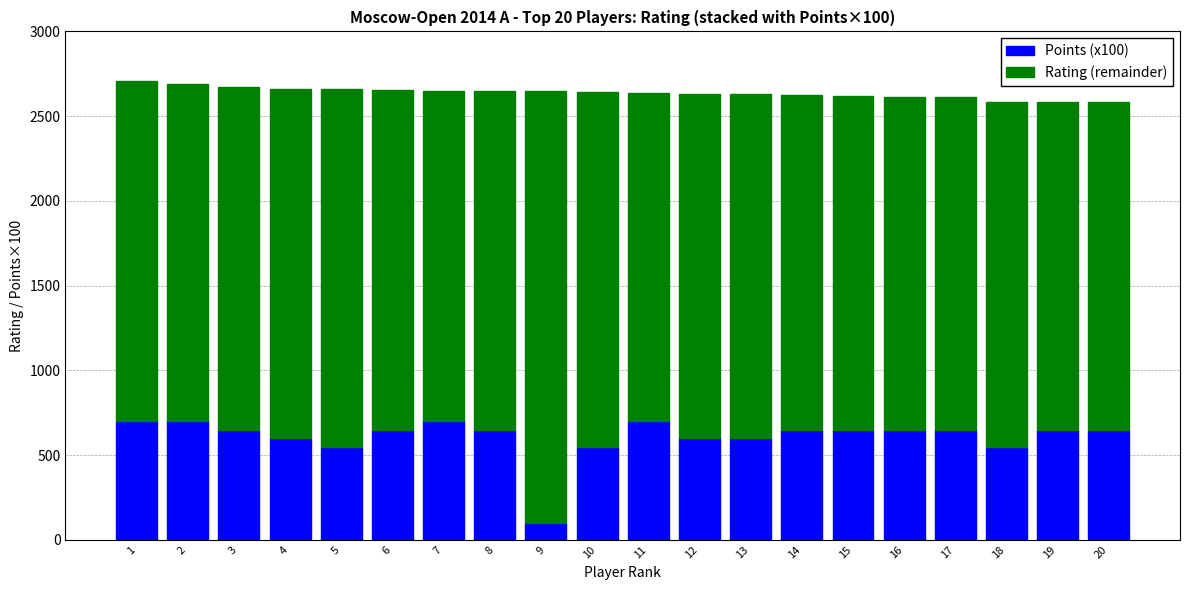

What is the total value across all series at 1?

2710